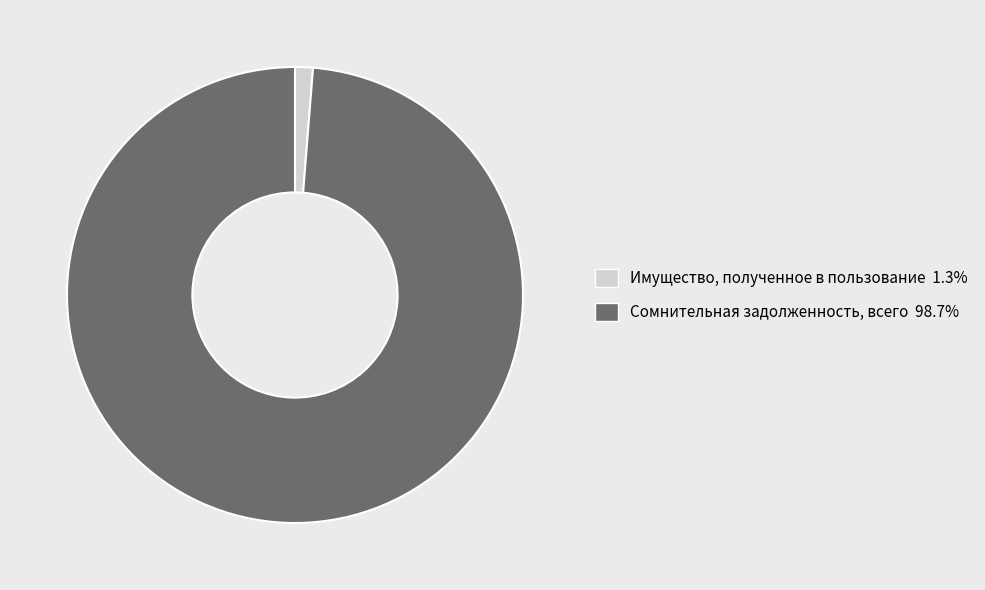

Combined, do Сомнительная задолженность, всего and Имущество, полученное в пользование account for over 50%?

Yes